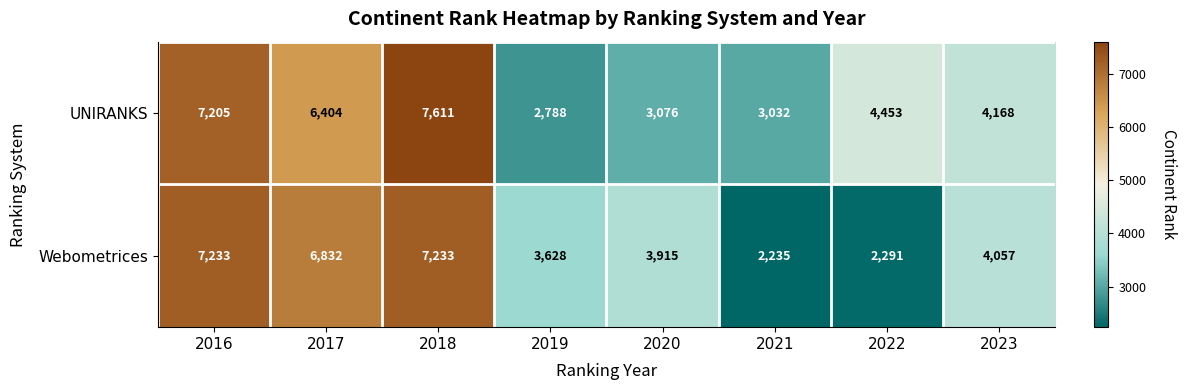

At which label does UNIRANKS first exceed 4453?

2016